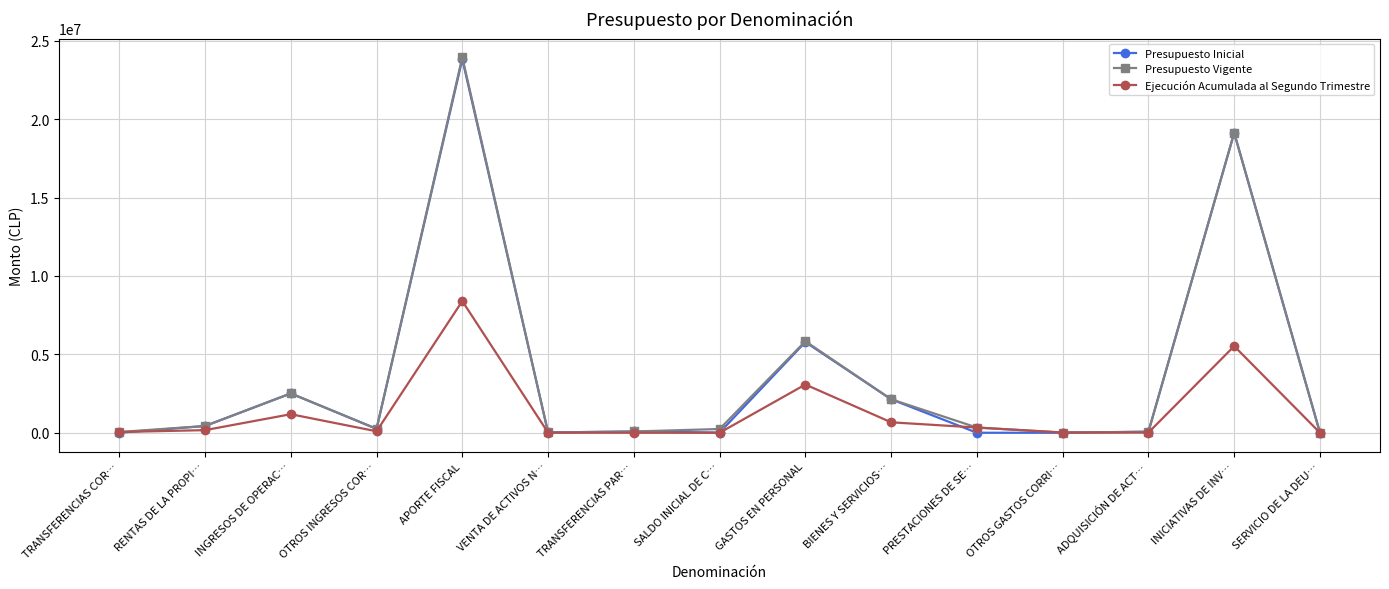

At how many categories does at least one series exceed 14762282?

2